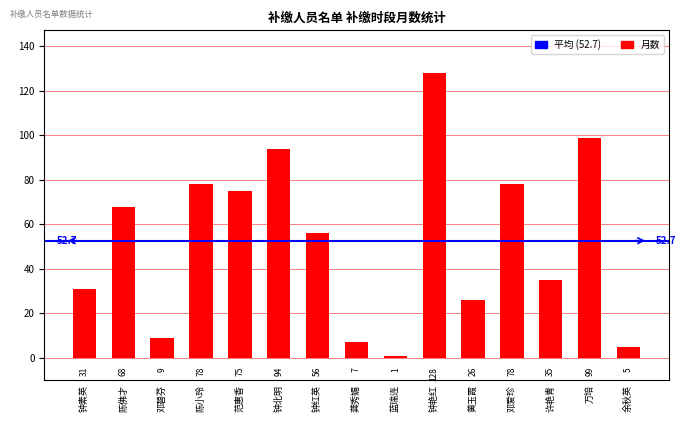

At which category does the chart reach its minimum across all series?

蓝瑞连